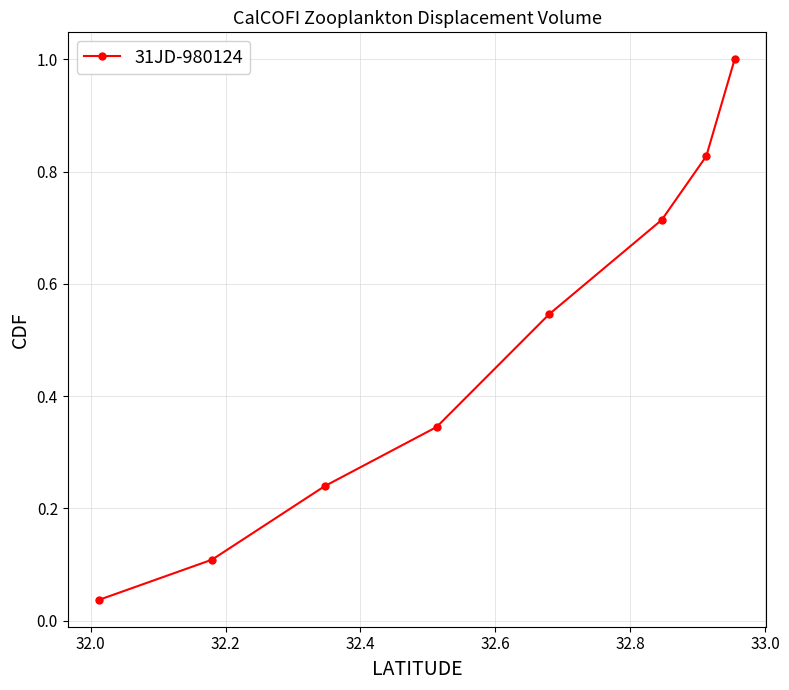

What is the greatest value displayed?

1.0